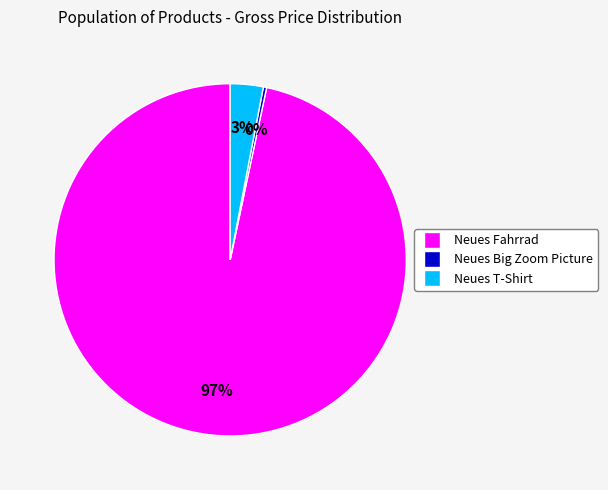

Count the number of slices in the pie.

3